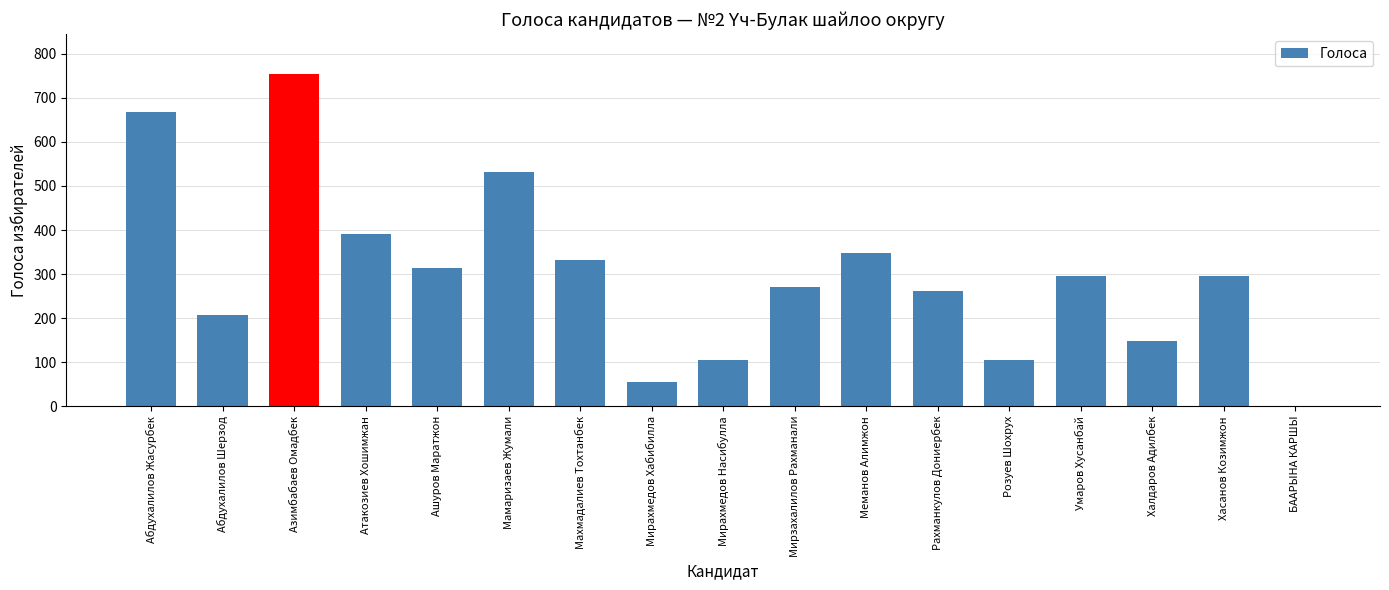

The chart shows a value of 261 at Рахманкулов Дониербек. True or false?

True